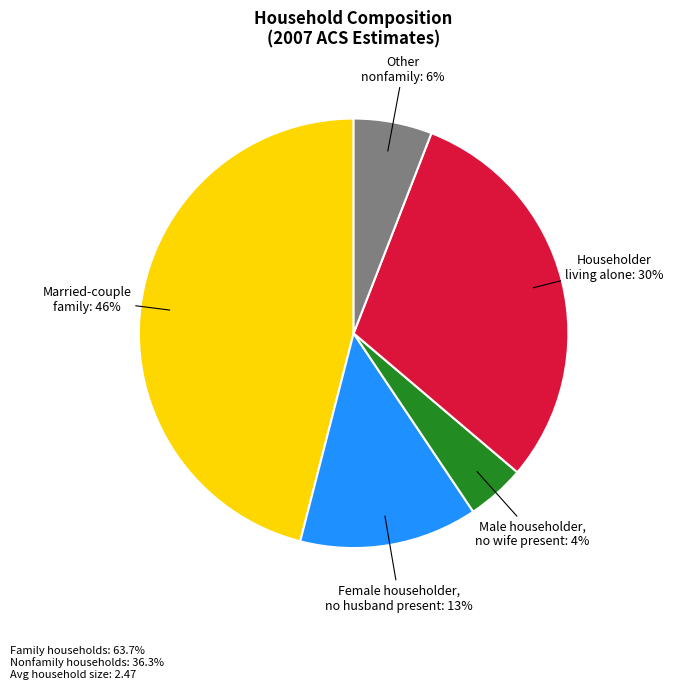

What percentage is the Female householder, no husband present slice, to the nearest percent?

13%